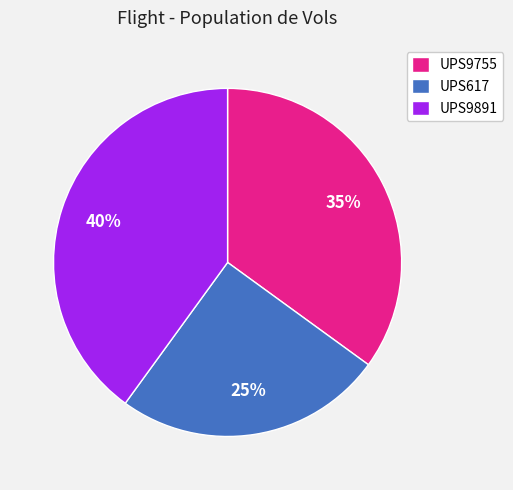

Rank the categories by value from lowest to highest.

UPS617, UPS9755, UPS9891